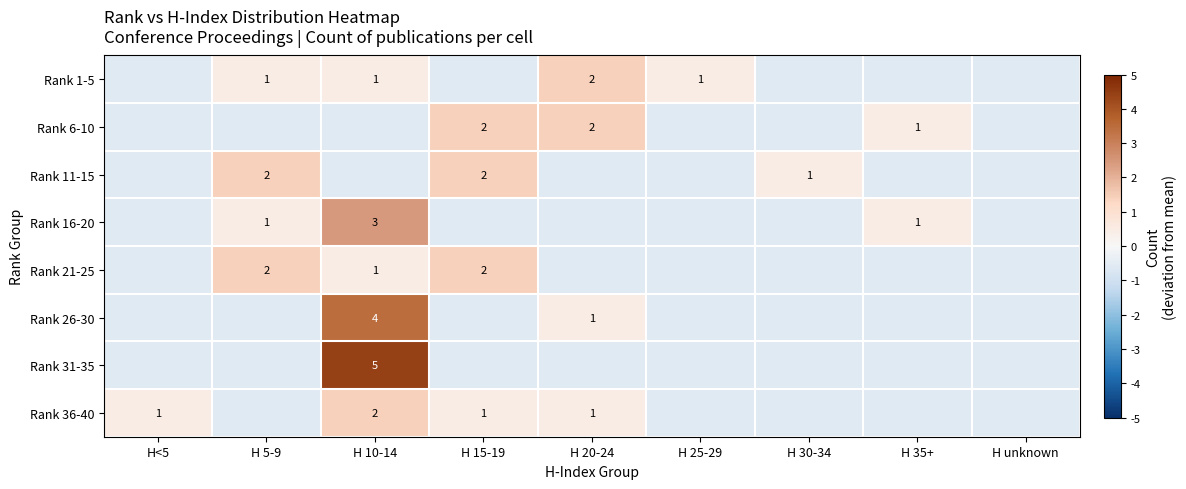

At which category does the chart reach its minimum across all series?

H<5